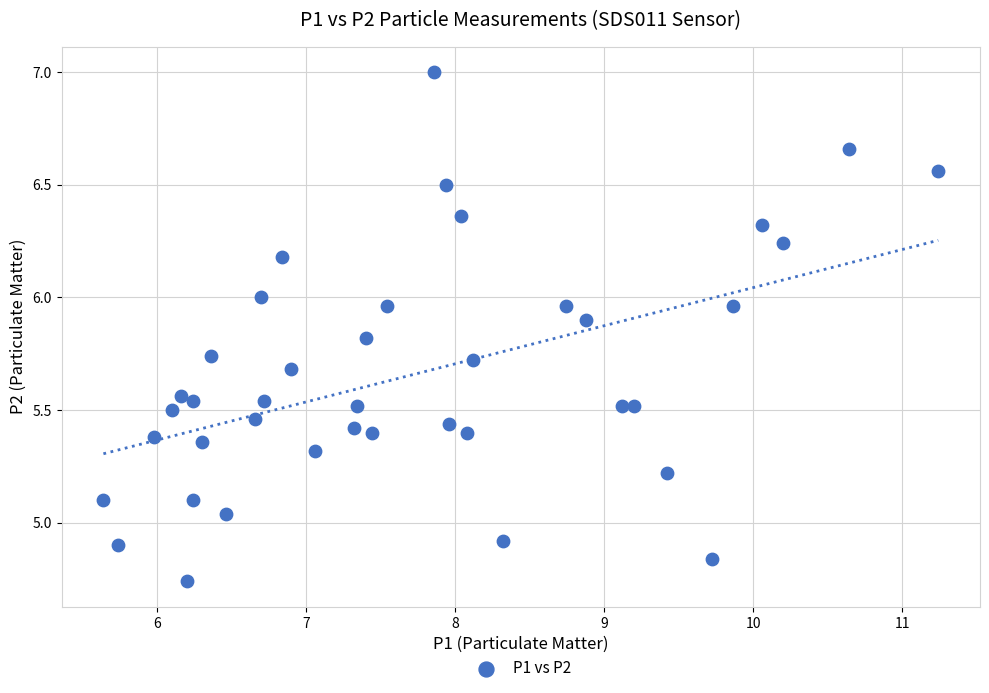

What is the range of Y values (max minus min)?

2.3